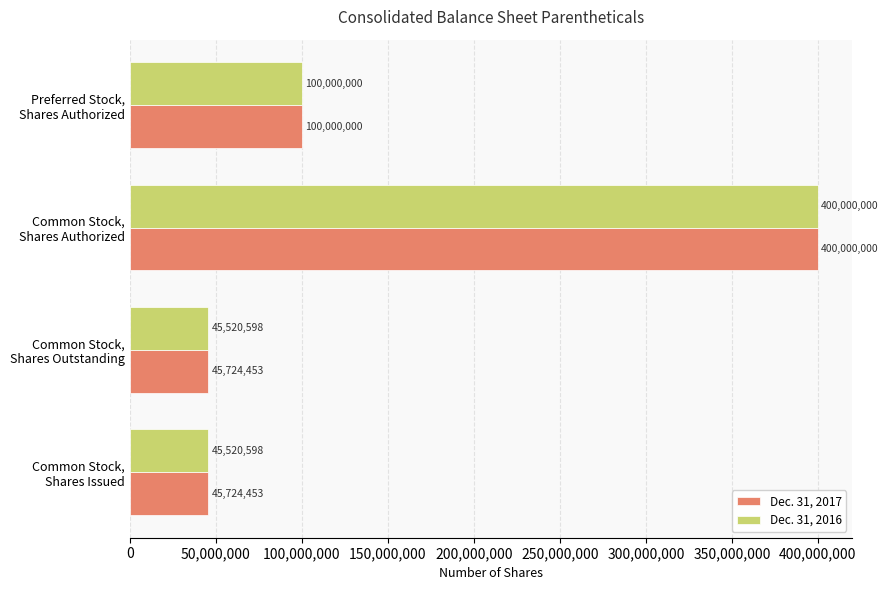

Which series has the largest total across all categories?

Dec. 31, 2017